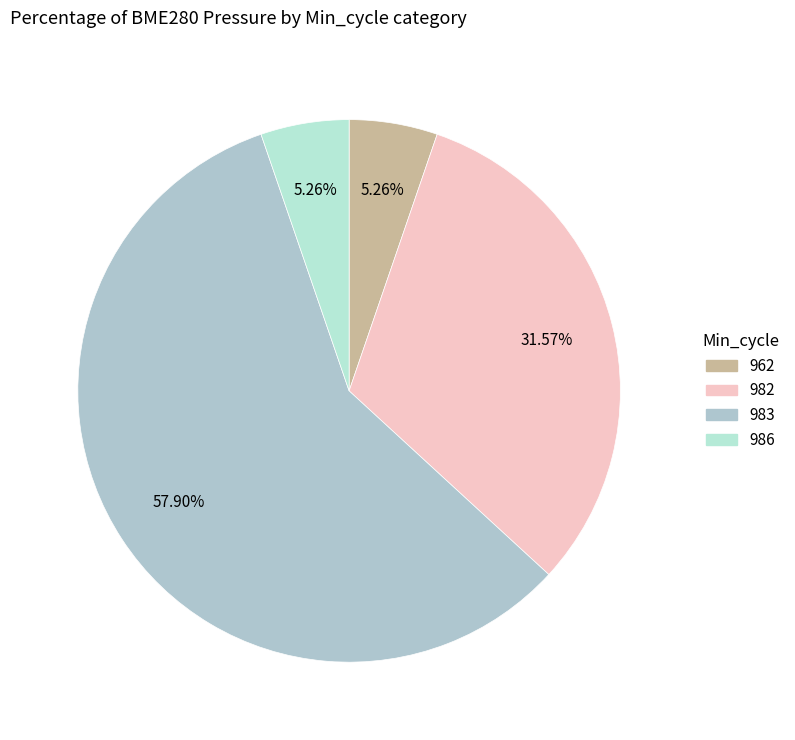

How many segments does this pie chart have?

4